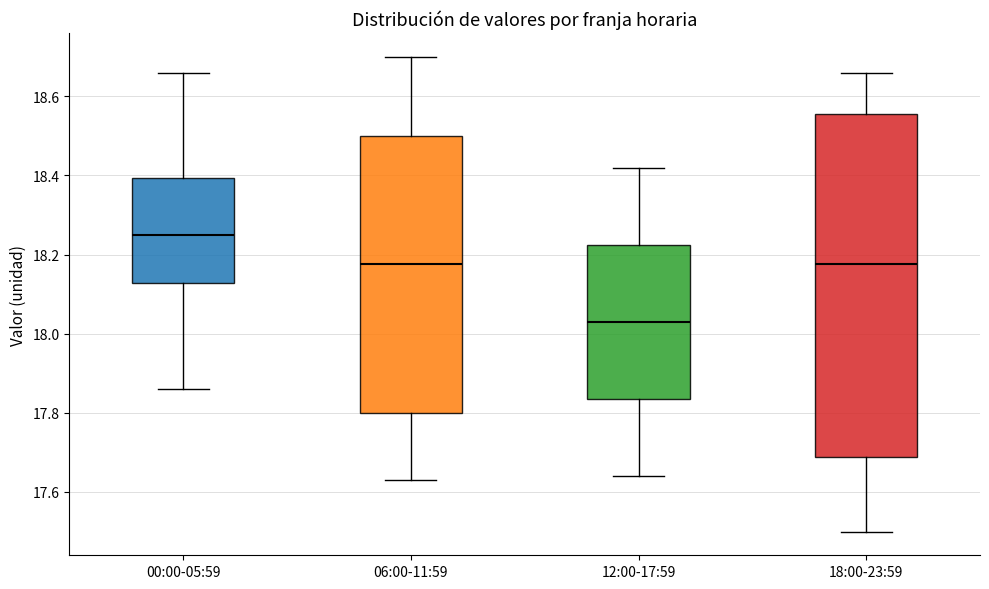

Reading left to right, transcribe this box plot: for each box, give where its median line is, the range the box spans, and where its two whiskers end, as read against the y-axis. The values are not printed on the chart, so give them approximately, as read against the axis.

00:00-05:59: median 18.26, box 18.12 to 18.40, whiskers 17.86 to 18.66
06:00-11:59: median 18.18, box 17.80 to 18.50, whiskers 17.64 to 18.70
12:00-17:59: median 18.04, box 17.84 to 18.22, whiskers 17.64 to 18.42
18:00-23:59: median 18.18, box 17.68 to 18.56, whiskers 17.50 to 18.66